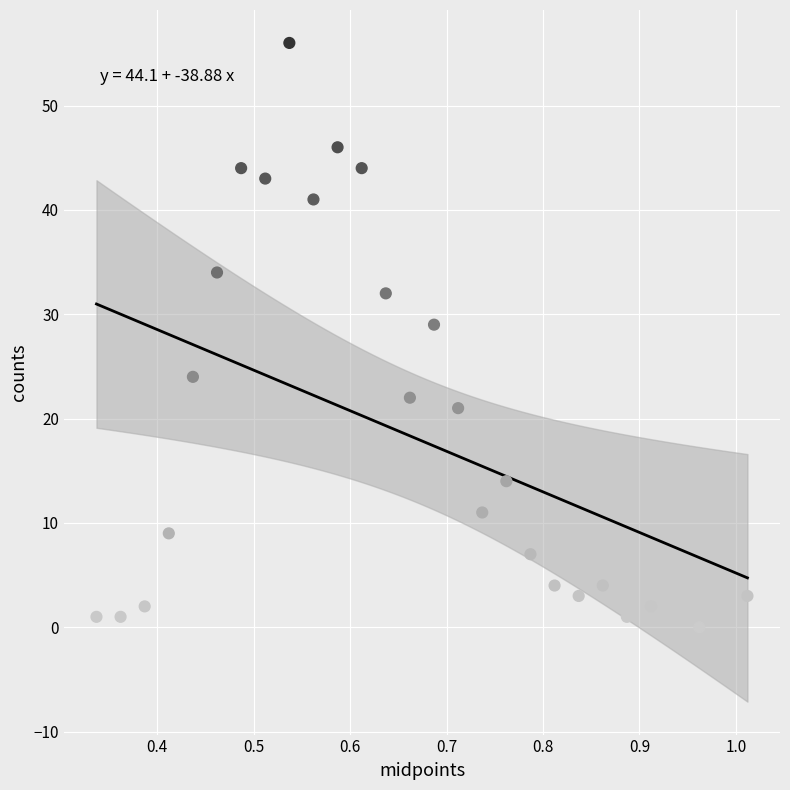

What Y value in the scatter plot is closest to 28?

29